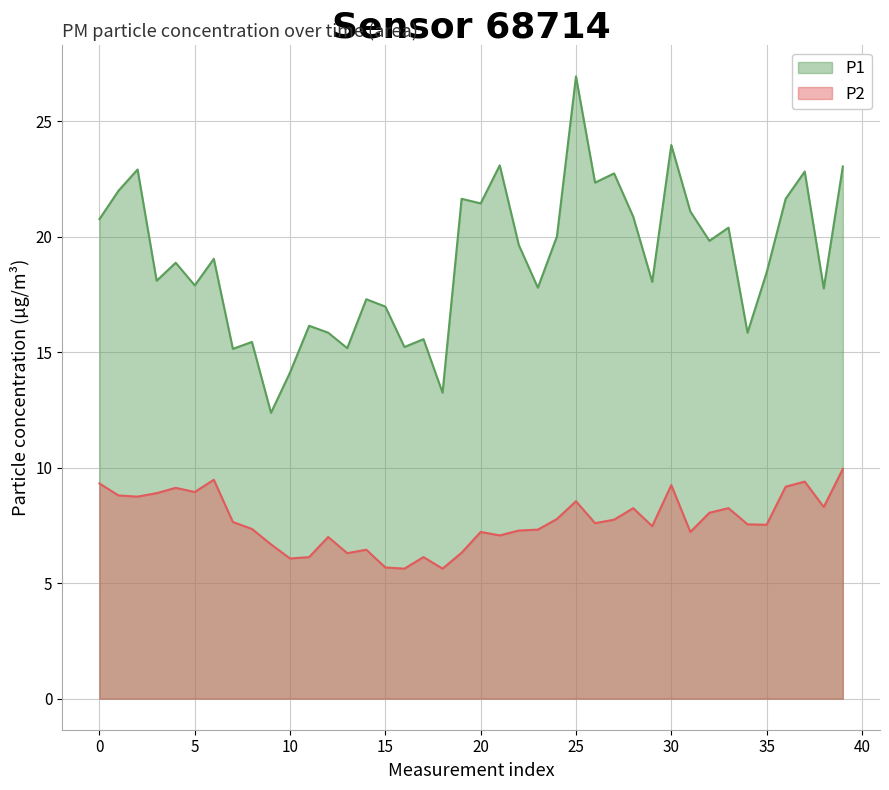

Where is the first local maximum for P1?

2